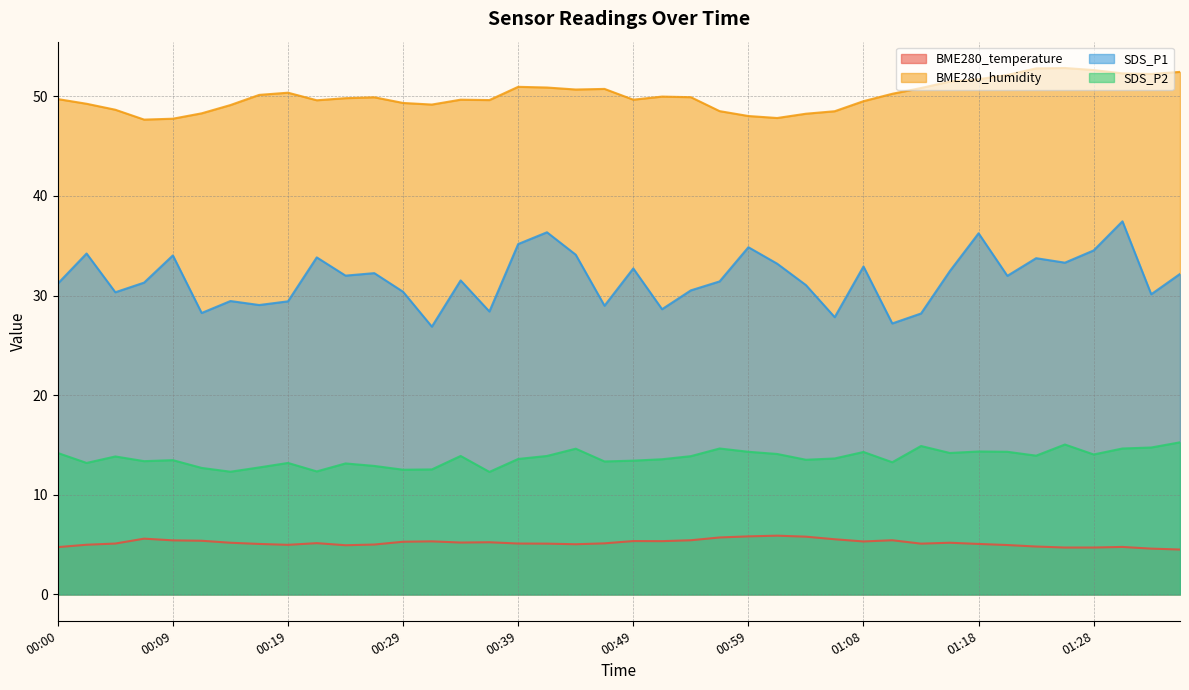

True or false: BME280_temperature and BME280_humidity cross at least once.

False